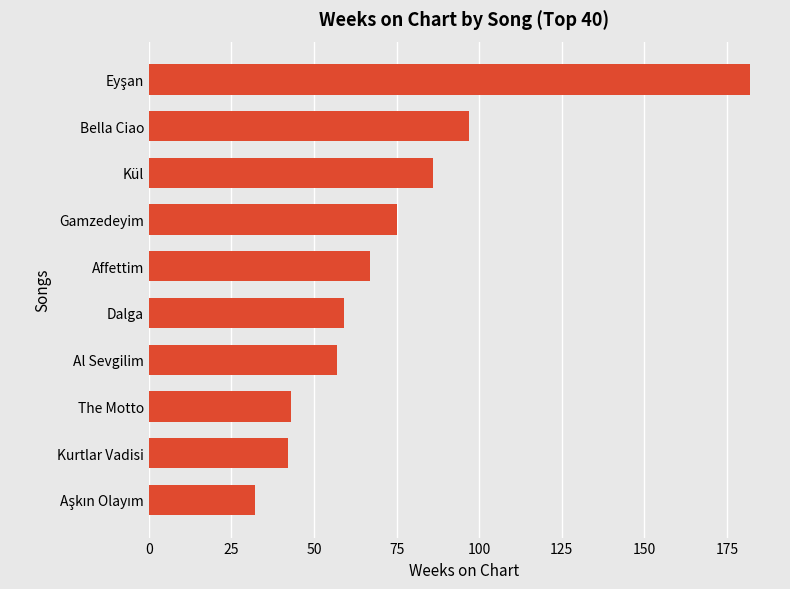

What is the change in value from Affettim to Kurtlar Vadisi?

-25